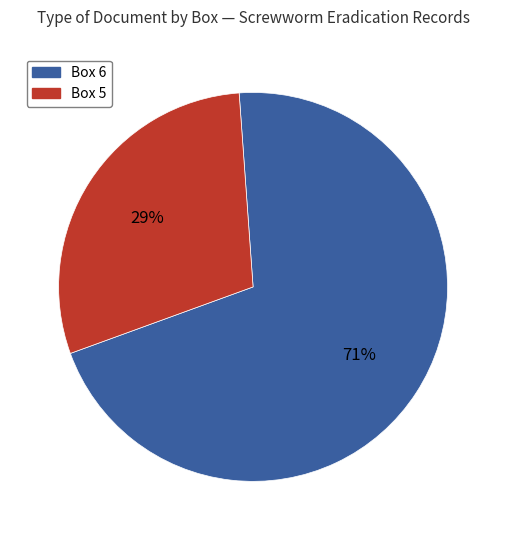

Count the number of slices in the pie.

2